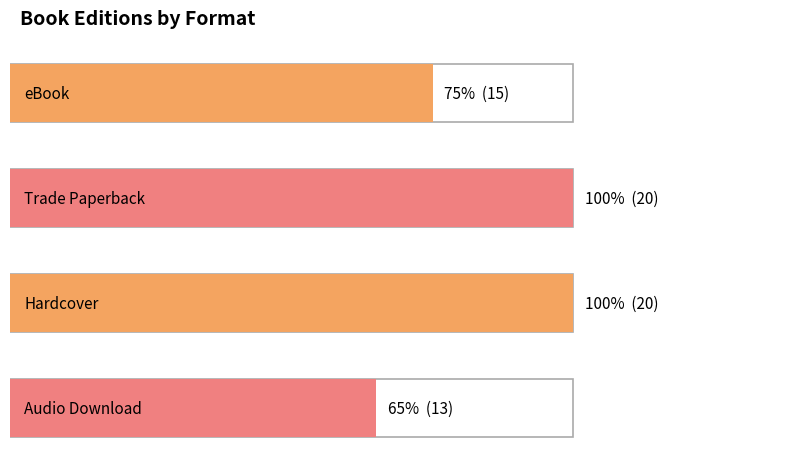

What is the sum of the values at Trade Paperback and eBook?

35